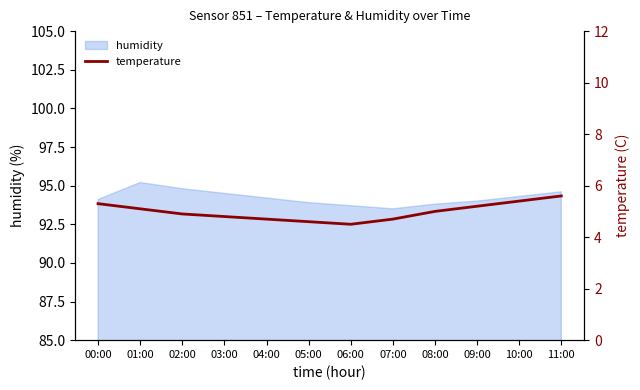

Reading left to right, transcribe all the data shown in this chart.

00:00=5.3	01:00=5.1	02:00=4.9	03:00=4.8	04:00=4.7	05:00=4.6	06:00=4.5	07:00=4.7	08:00=5.0	09:00=5.2	10:00=5.4	11:00=5.6